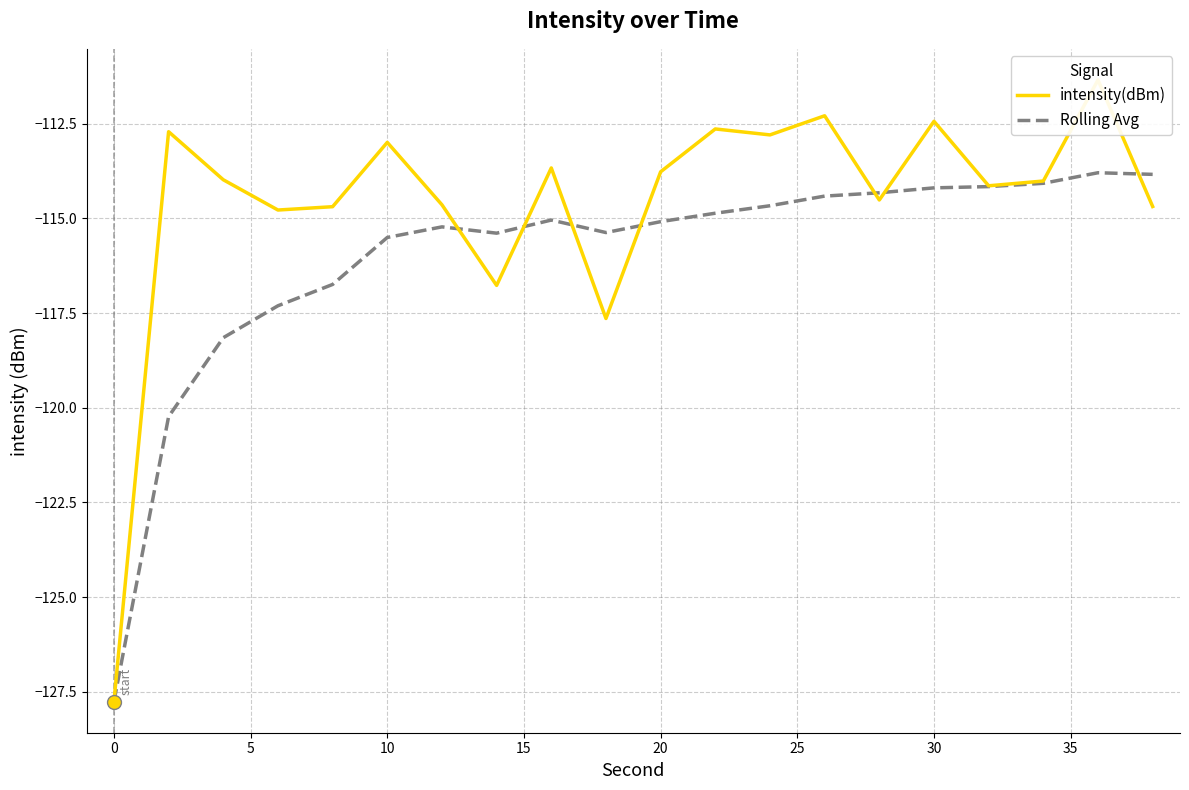

How many data points in Rolling Avg are above -115?

9